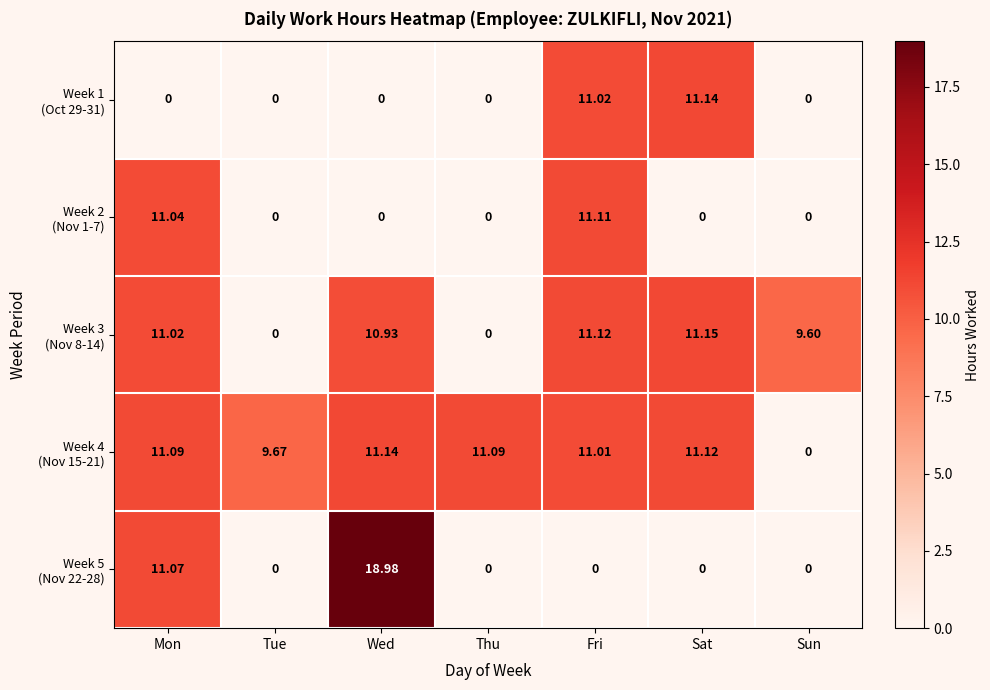

Which category has the highest value across all series?

Wed